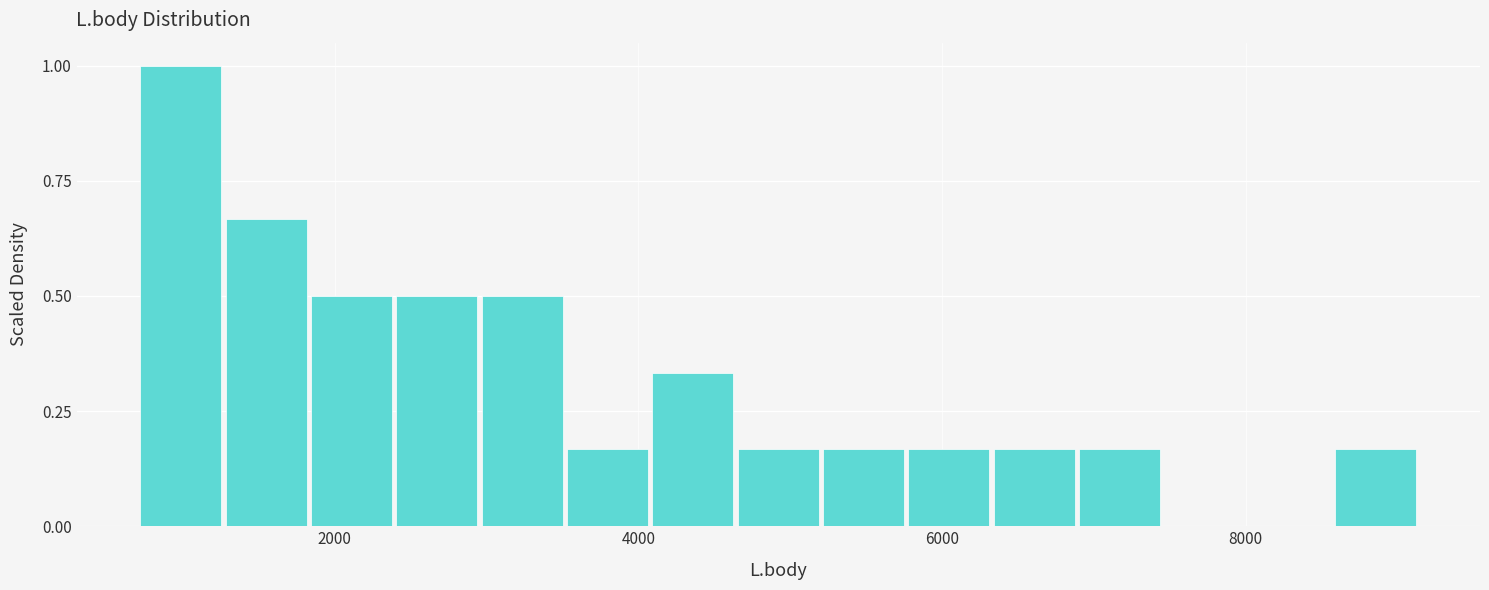

Around what value on the x-axis is the tallest bar? Give the approximate position of its centre, as read against the axis.

1000